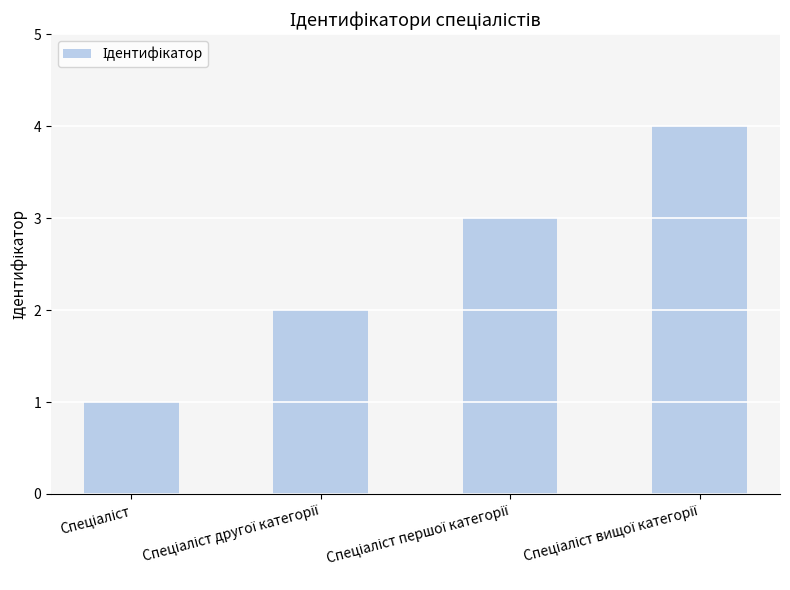

What is the sum of all values?

10